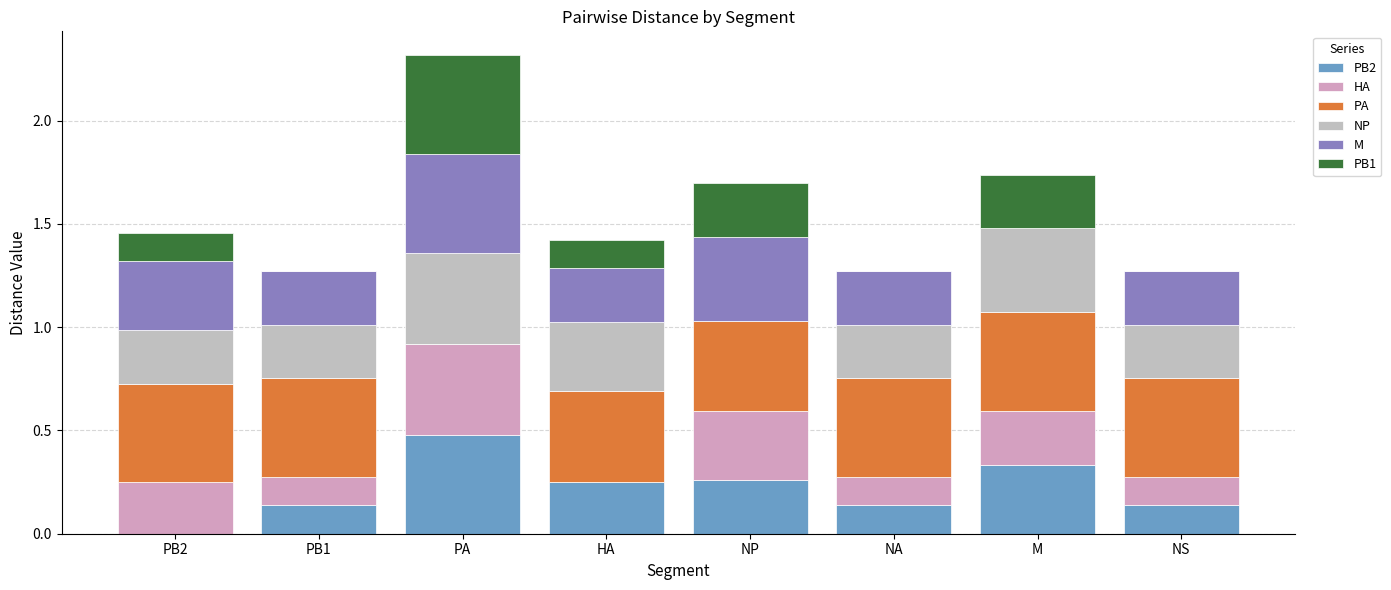

What is the difference between the second highest and minimum values in the NP series?

0.4